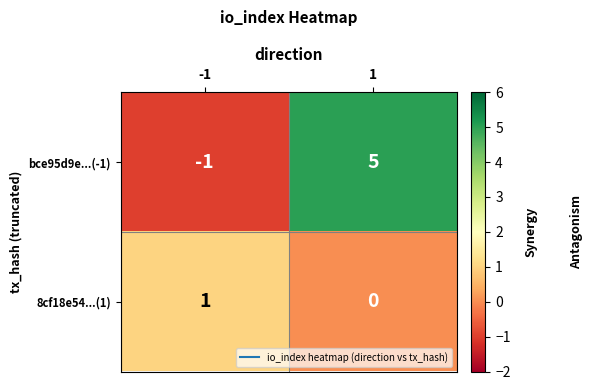

Is the value of bce95d9e...(-1) at 1 greater than the value of 8cf18e54...(1) at -1?

Yes